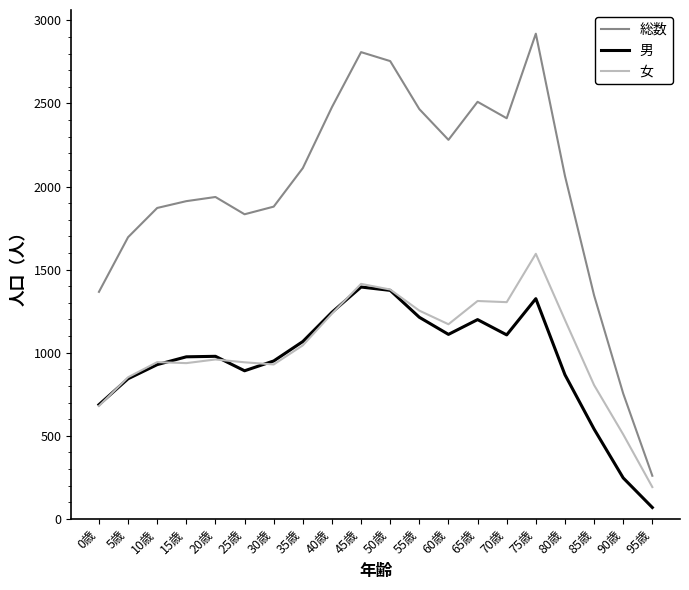

What is the sum of all 女 values?

20649